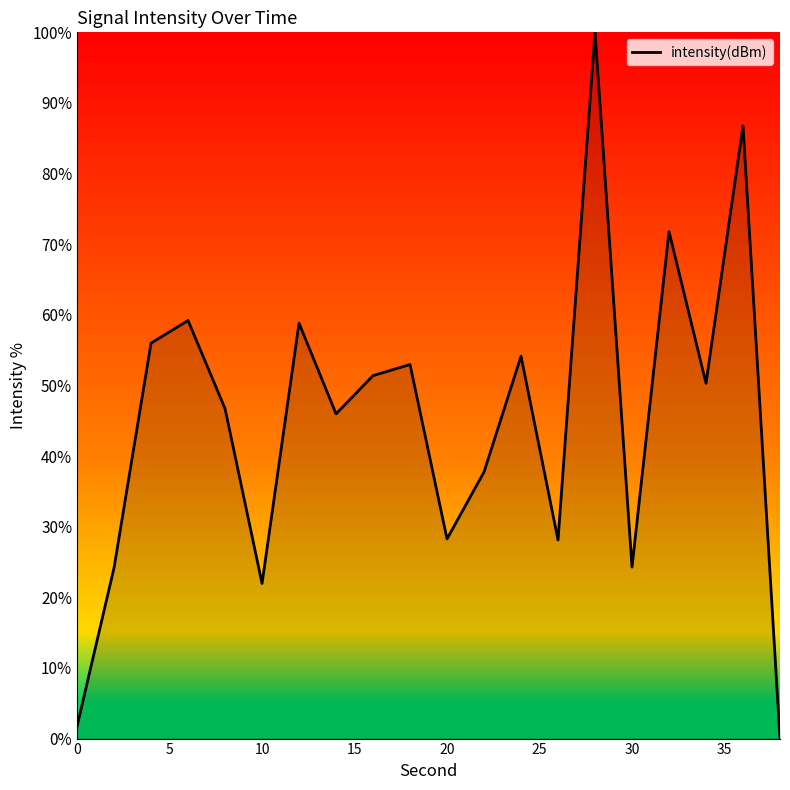

What is the difference between the maximum and minimum values?

100.0